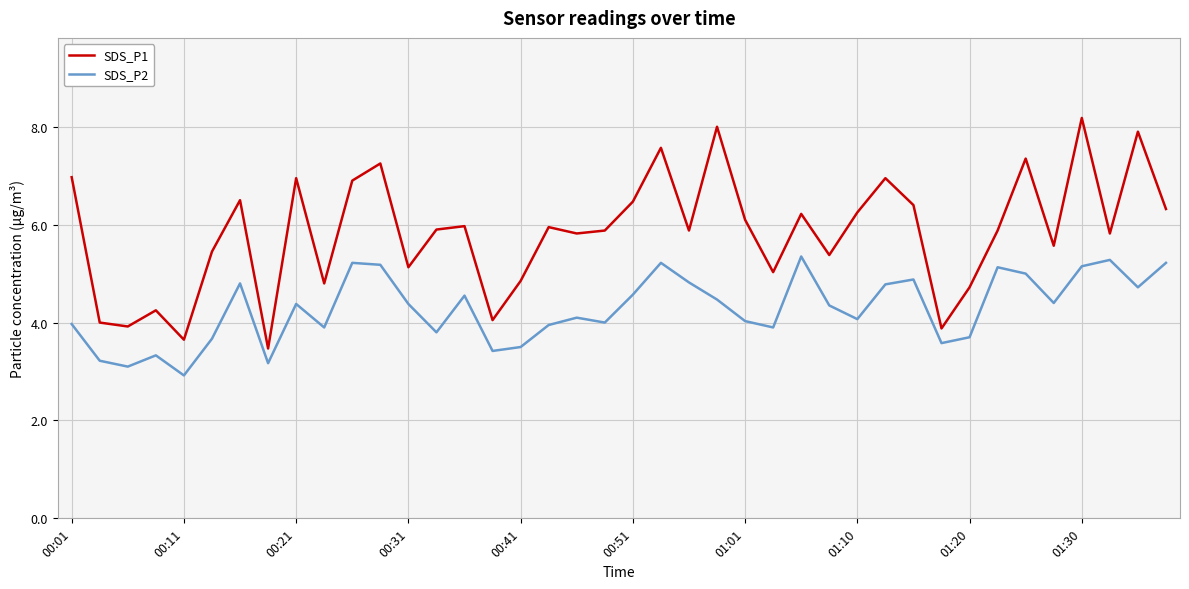

How many interior local peaks does the SDS_P2 series have?

11